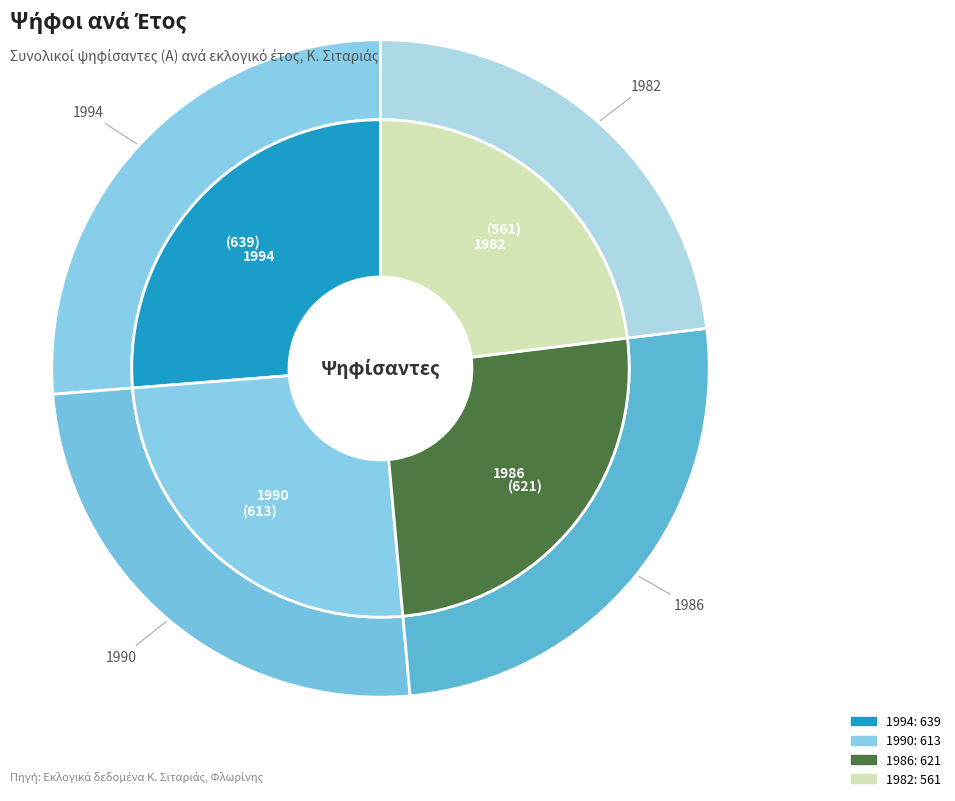

To the nearest percent, what portion does 1990 represent?

25%